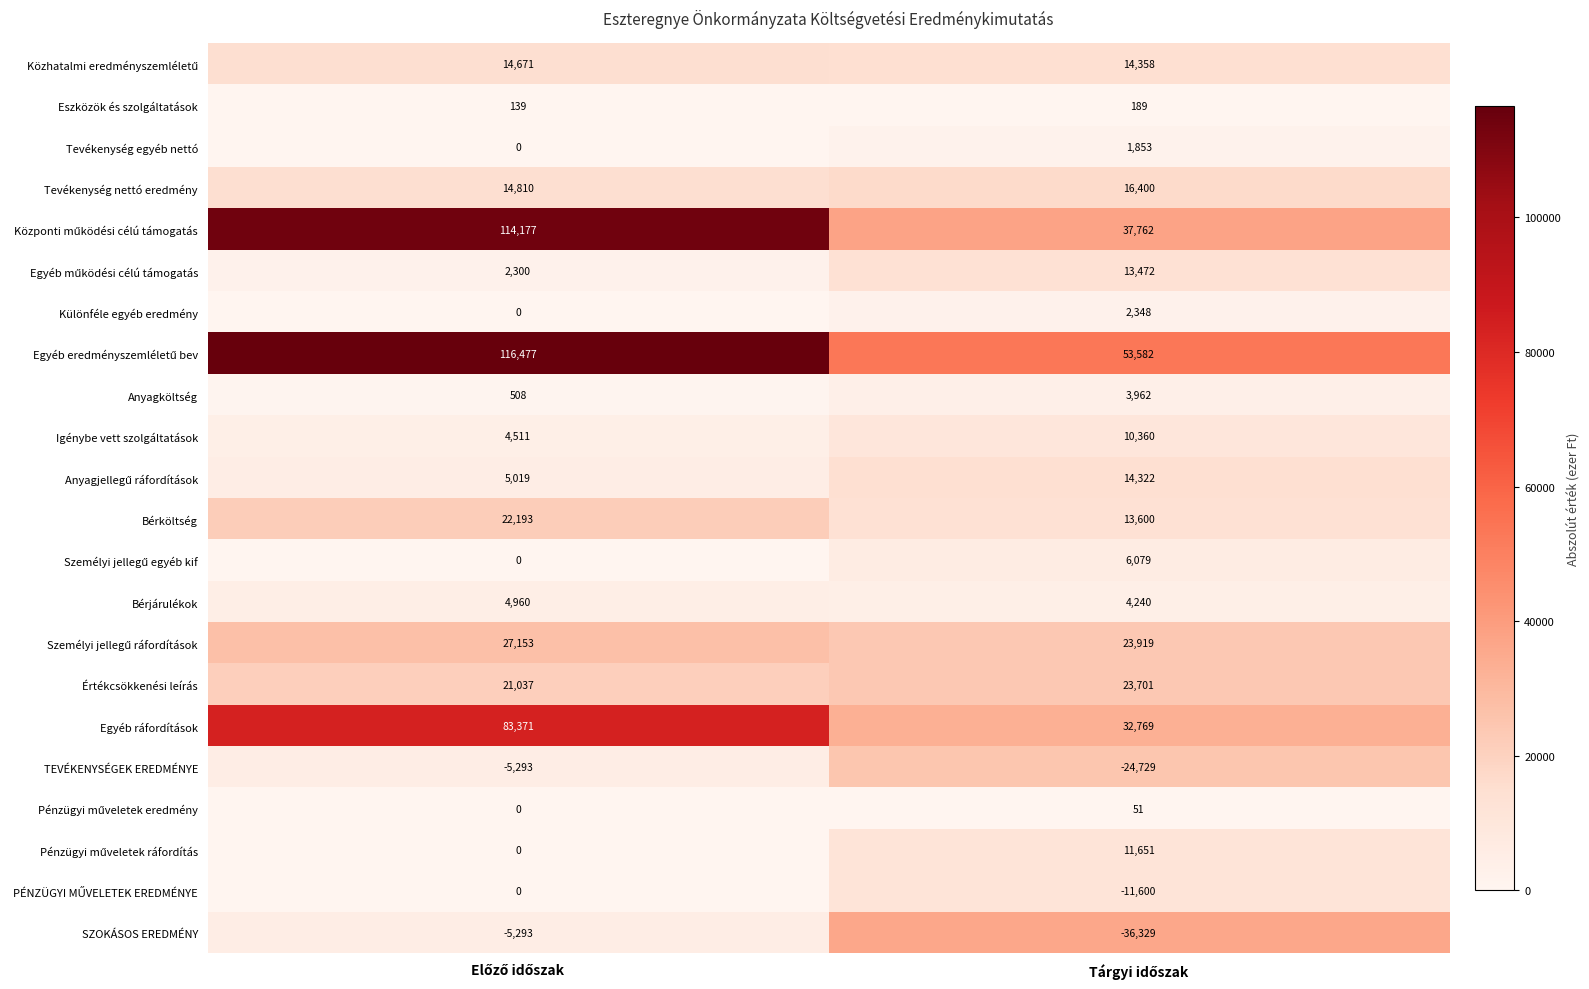

What is the maximum value for Különféle egyéb eredmény?

2348